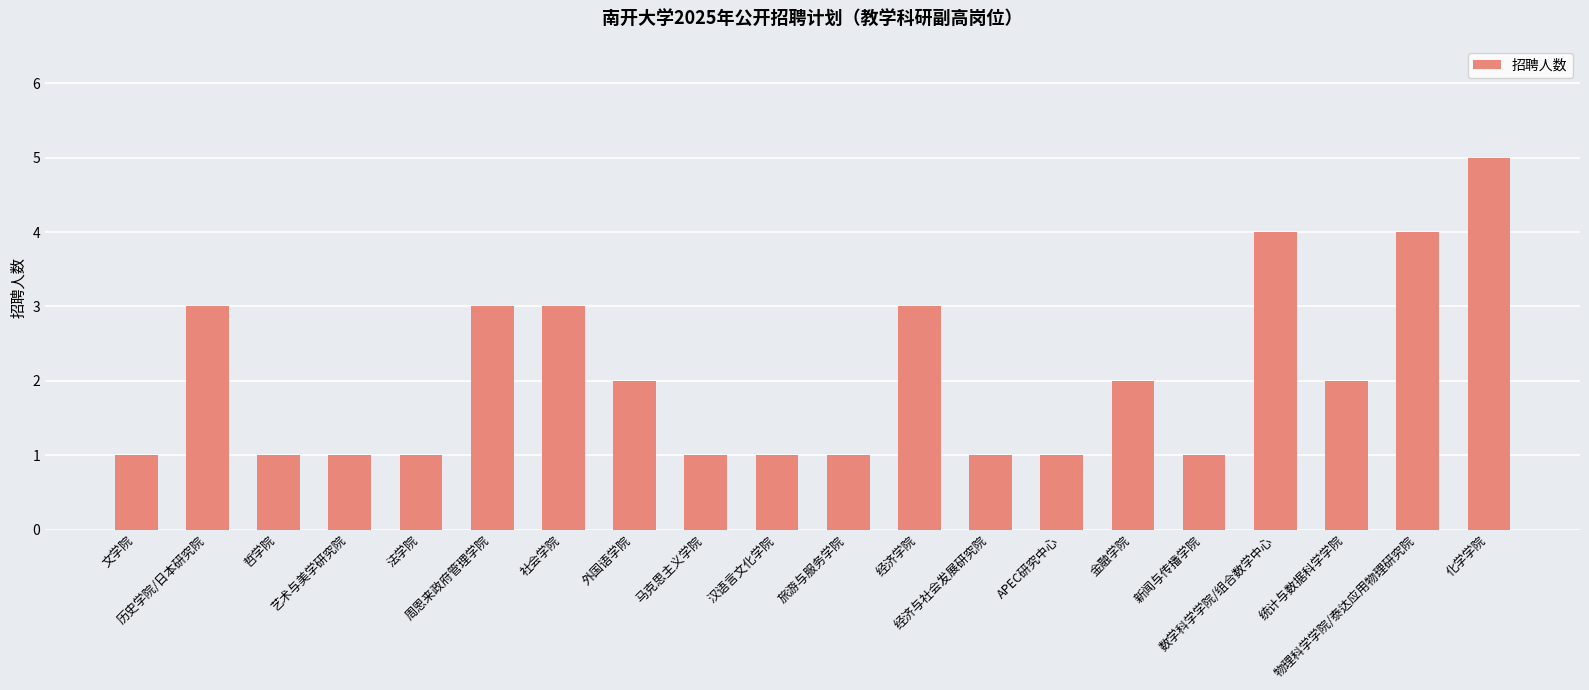

What is the average value?

2